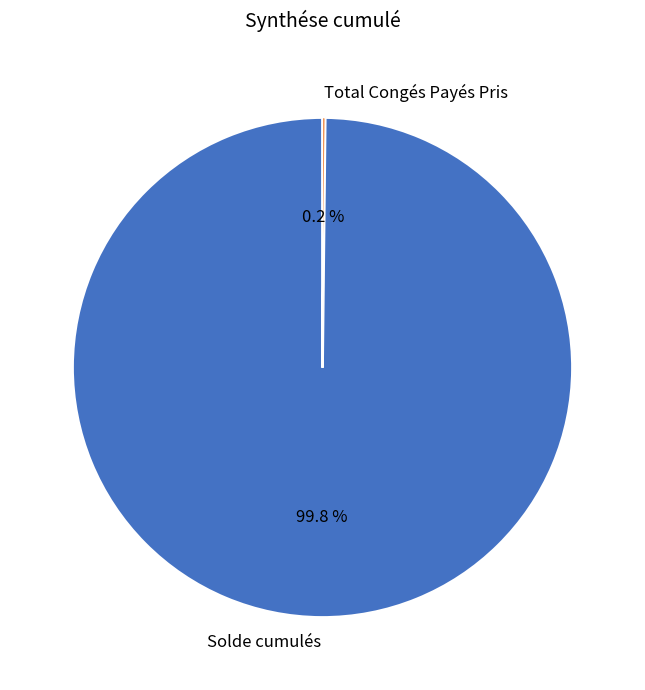

Is there any slice that represents more than half of the pie?

Yes